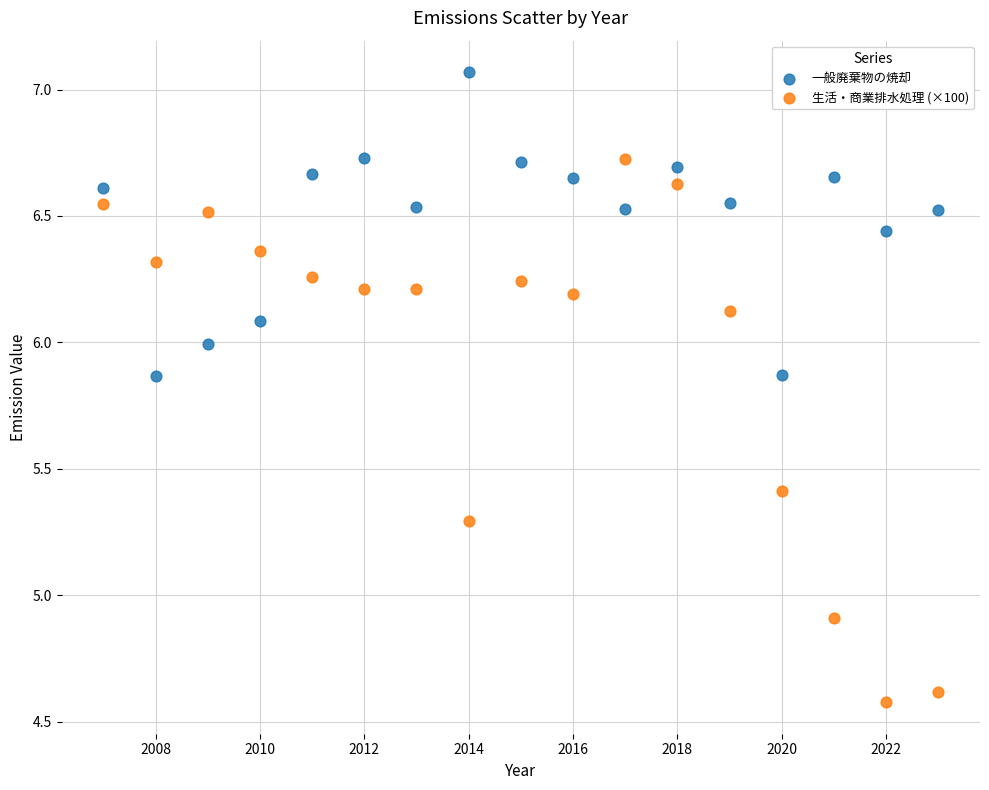

Which series reaches the maximum Y coordinate?

一般廃棄物の焼却